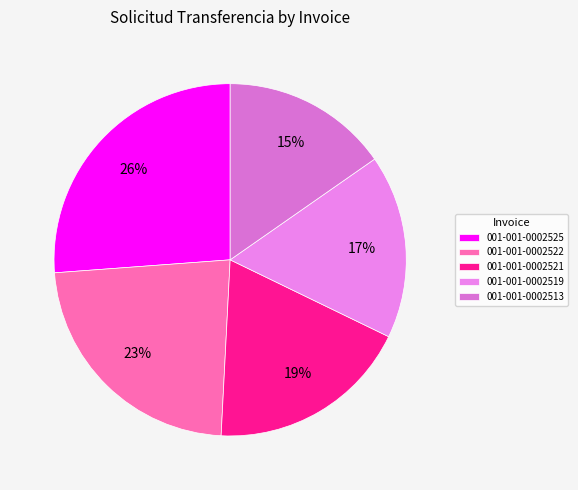

What percentage is the 001-001-0002519 slice, to the nearest percent?

17%